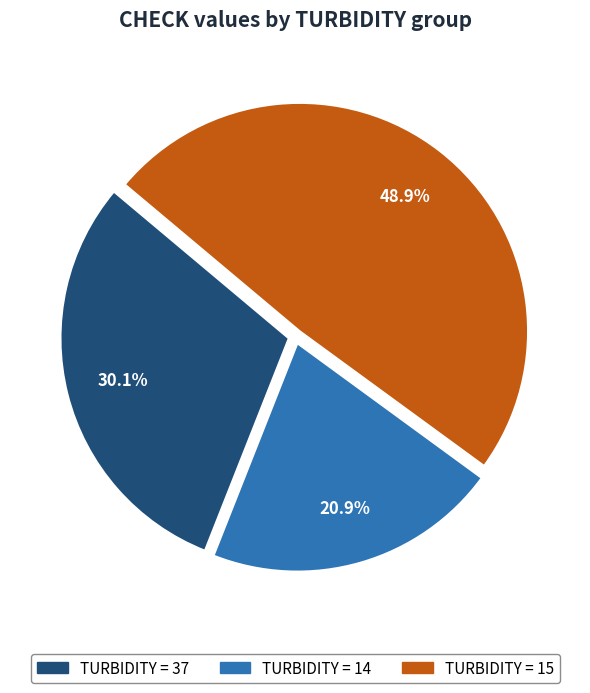

Does any single category account for the majority?

No